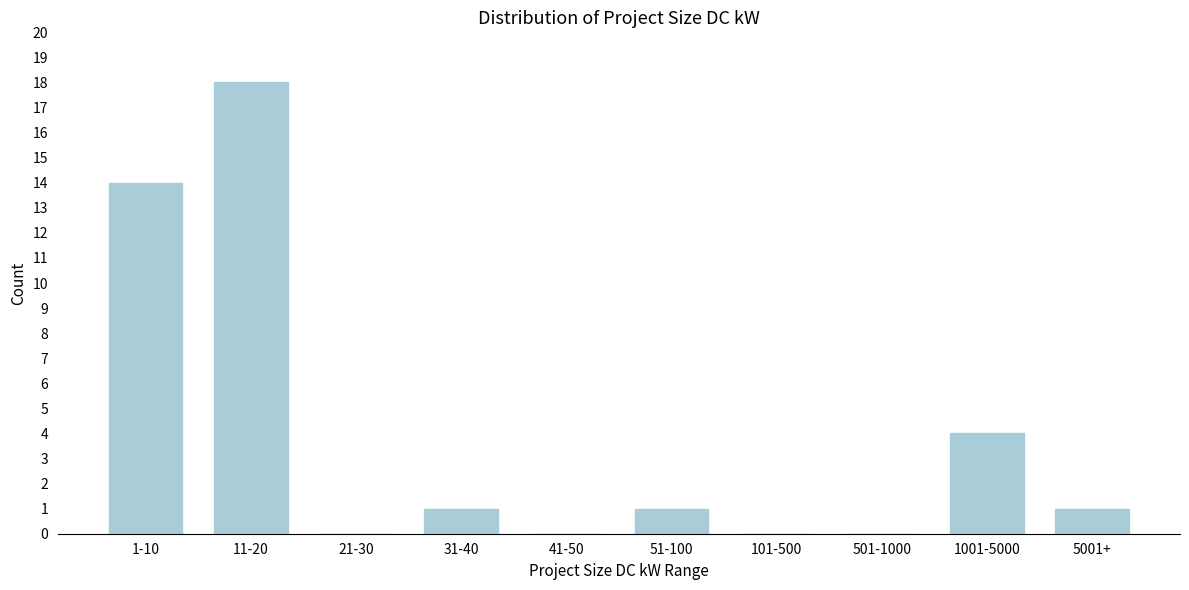

Reading left to right, transcribe all the data shown in this chart.

1-10=14	11-20=18	21-30=0	31-40=1	41-50=0	51-100=1	101-500=0	501-1000=0	1001-5000=4	5001+=1